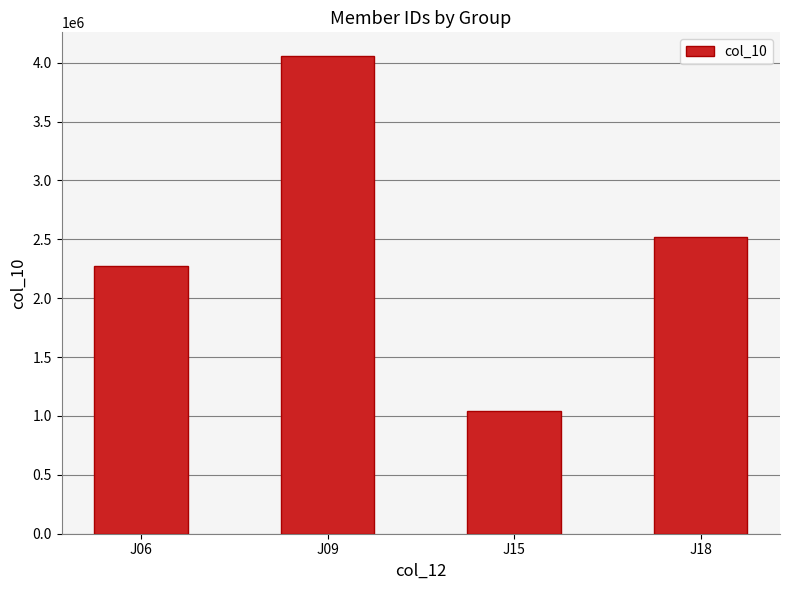

Reading left to right, what are all the values shown in this chart?

J06=2273611	J09=4055295	J15=1040412	J18=2518378